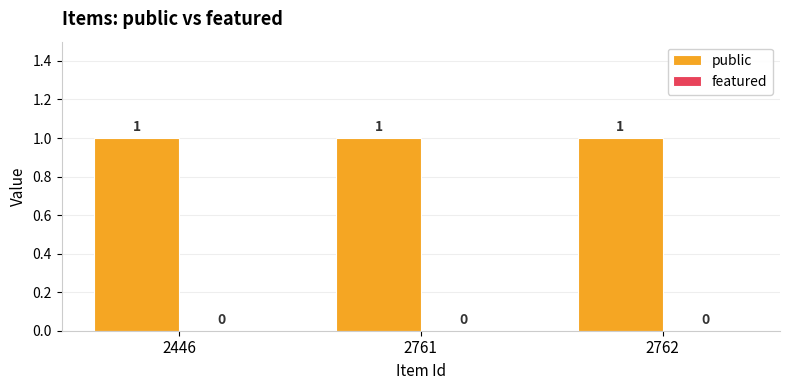

How many groups of bars are there?

3